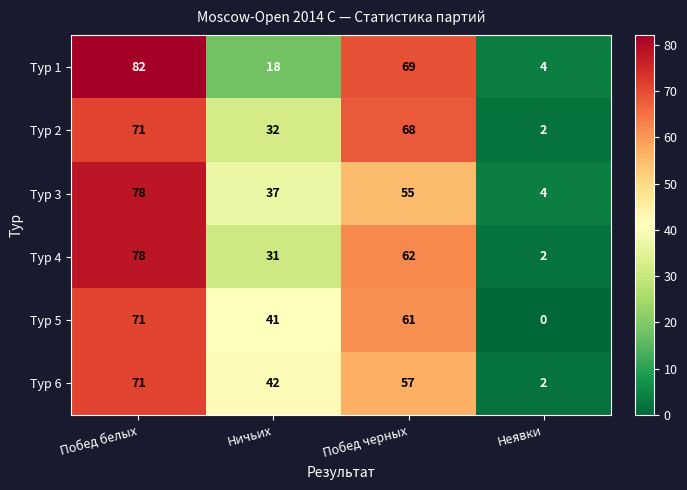

Reading right to left, extract all data points from this chart.

Тур 1: 4	69	18	82
Тур 2: 2	68	32	71
Тур 3: 4	55	37	78
Тур 4: 2	62	31	78
Тур 5: 0	61	41	71
Тур 6: 2	57	42	71